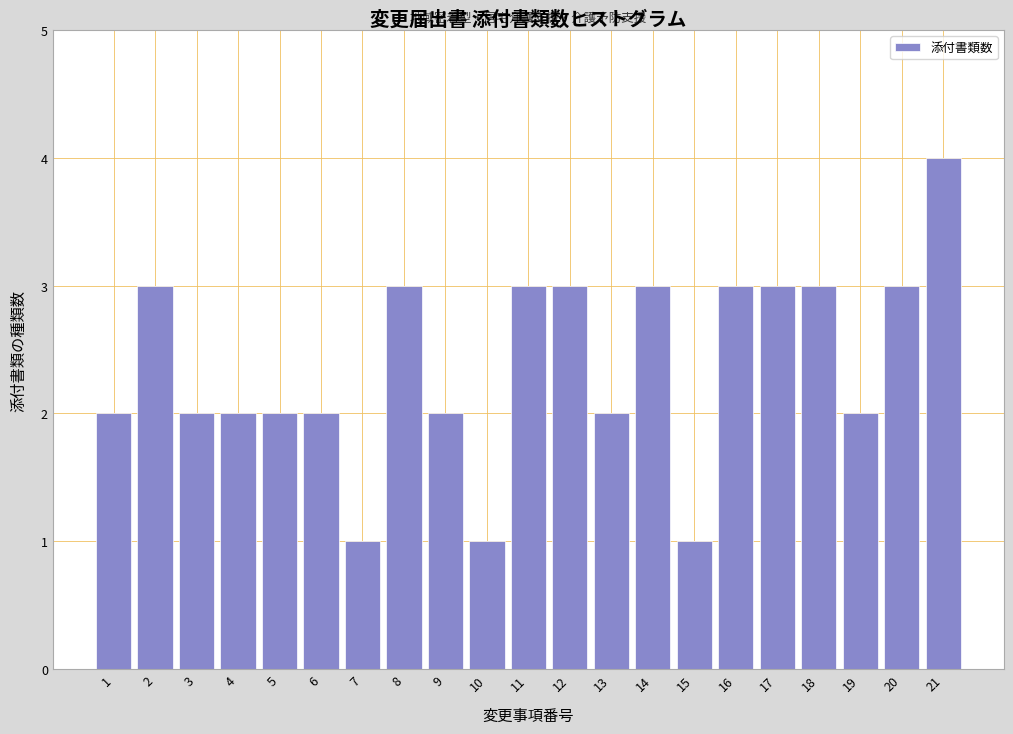

Reading right to left, what are all the values shown in this chart?

4	3	2	3	3	3	1	3	2	3	3	1	2	3	1	2	2	2	2	3	2